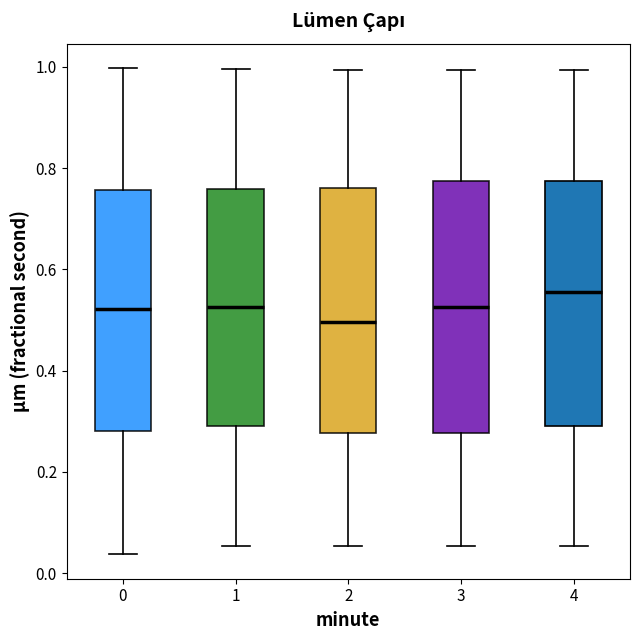

Reading left to right, read every box against the y-axis: the position of its median line, the range the box covers, and the ends of its whiskers. The values are not printed on the chart, so give them approximately, as read against the axis.

0: median 0.52, box 0.28 to 0.76, whiskers 0.04 to 1.00
1: median 0.52, box 0.28 to 0.76, whiskers 0.06 to 1.00
2: median 0.50, box 0.28 to 0.76, whiskers 0.06 to 1.00
3: median 0.52, box 0.28 to 0.78, whiskers 0.06 to 1.00
4: median 0.56, box 0.30 to 0.78, whiskers 0.06 to 1.00